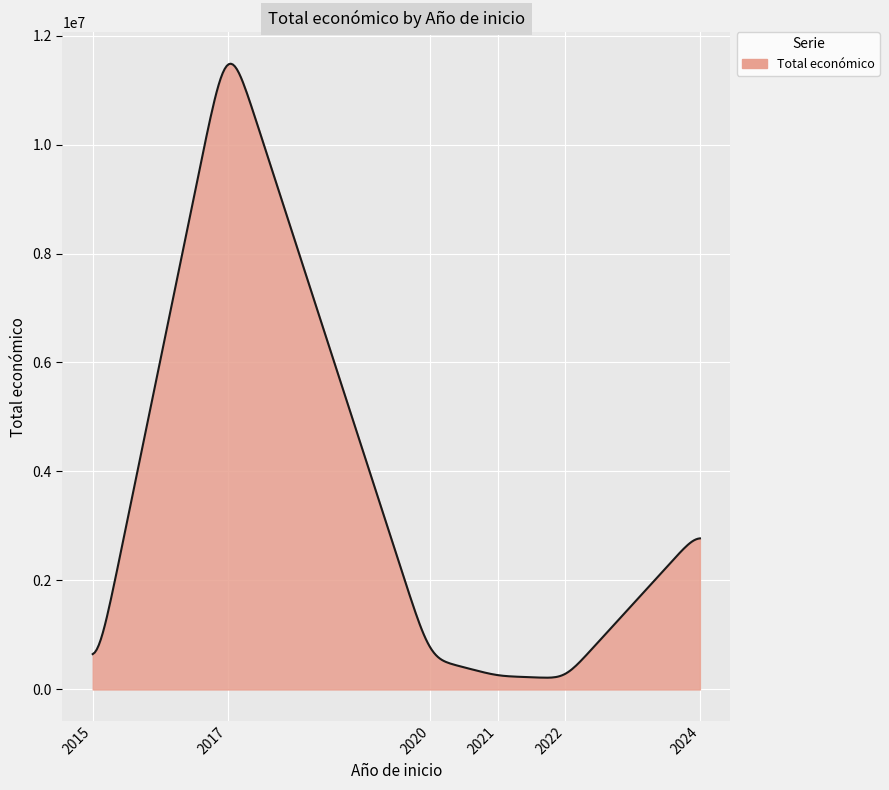

What is the greatest value displayed?

11482588.0